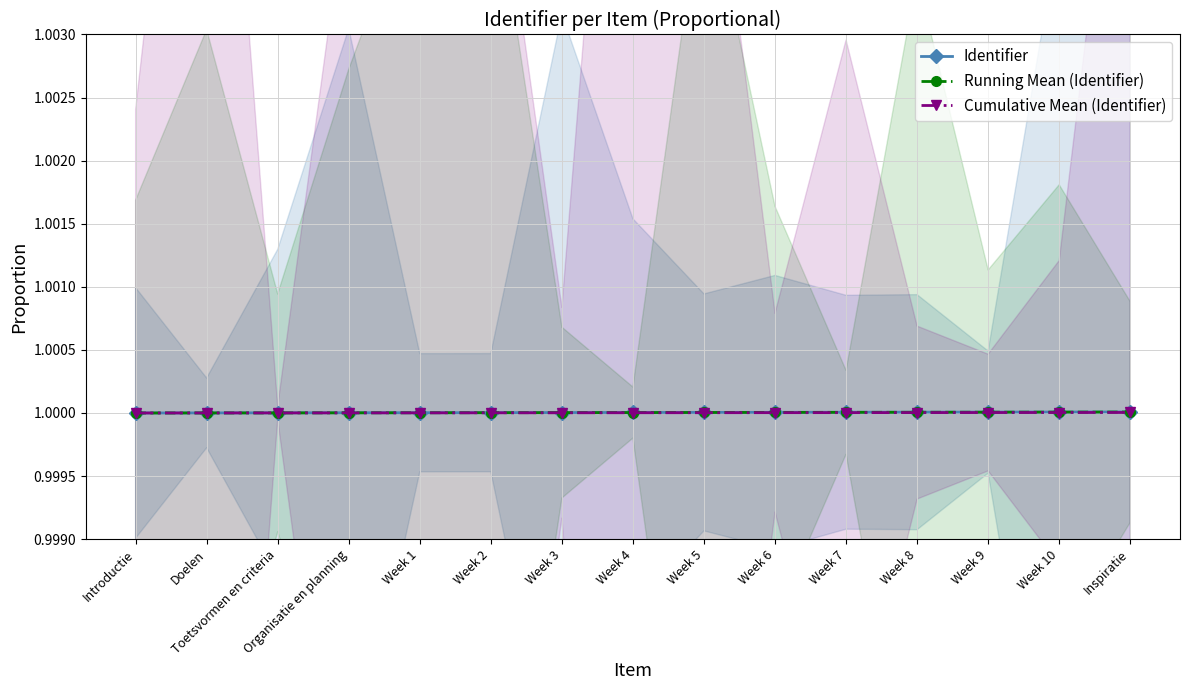

Is the value of Cumulative Mean (Identifier) at Organisatie en planning greater than the value of Running Mean (Identifier) at Week 9?

No